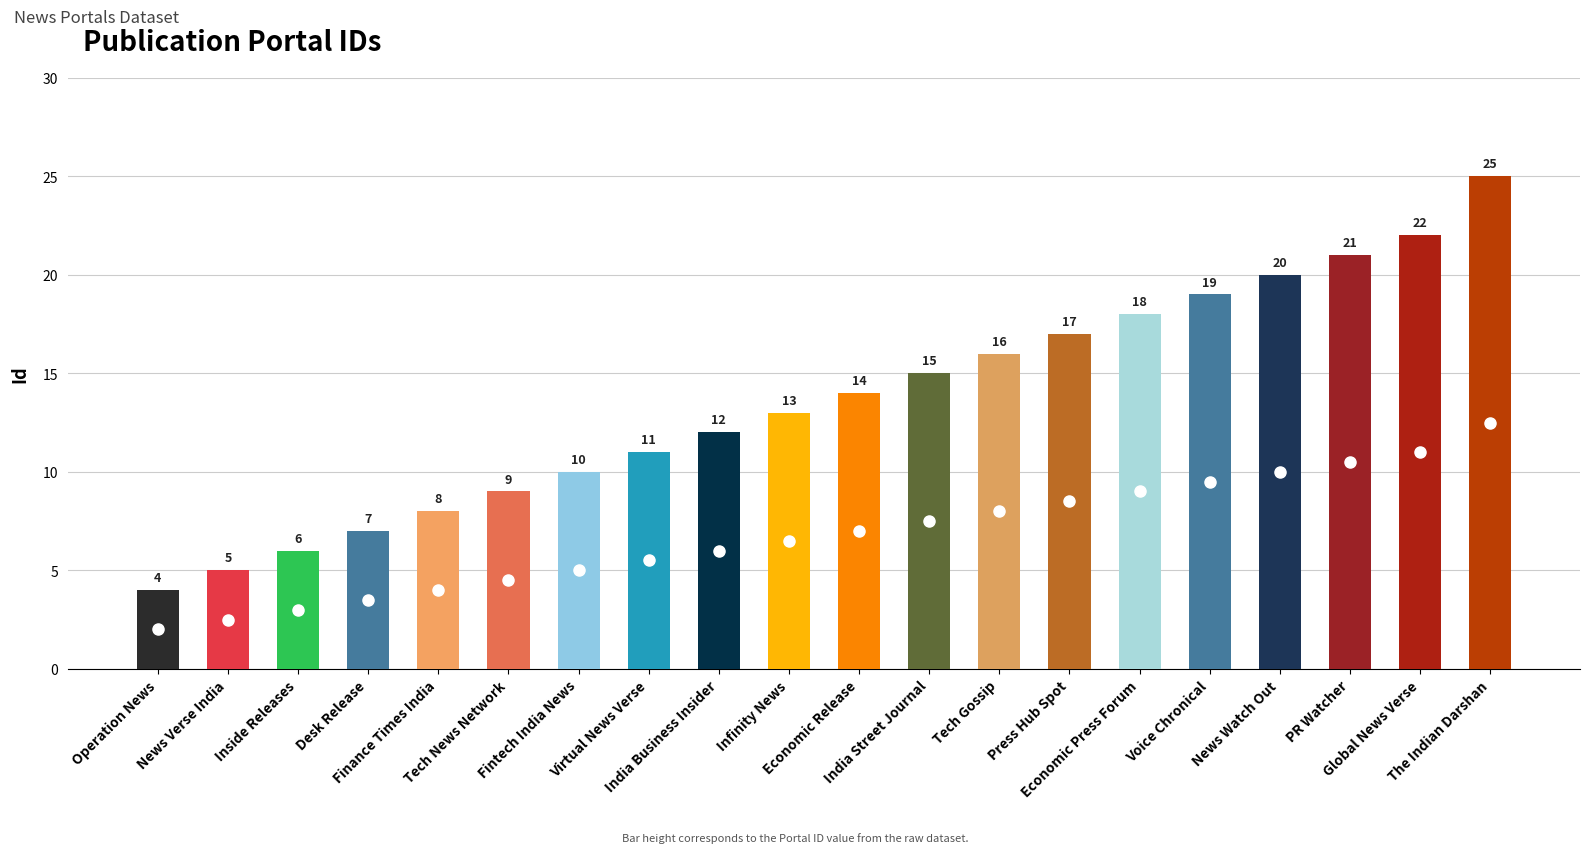

At which label is the value closest to 14?

Economic Release